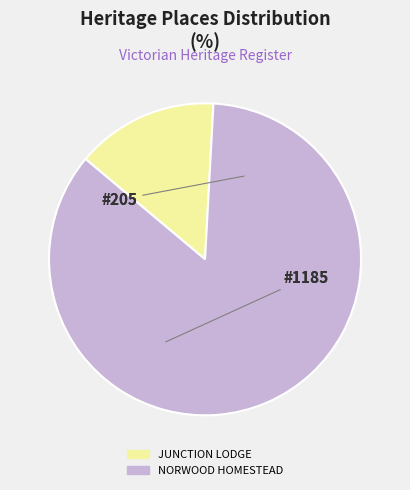

Combined, do JUNCTION LODGE and NORWOOD HOMESTEAD account for over 50%?

Yes